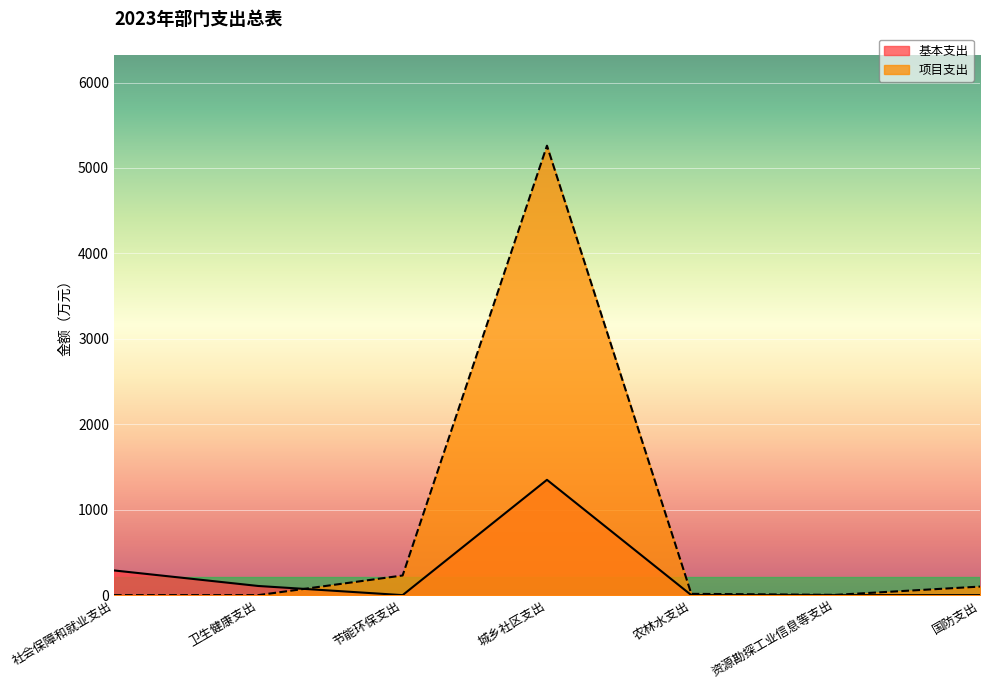

The value of 基本支出 at 国防支出 is 851.6. True or false?

False